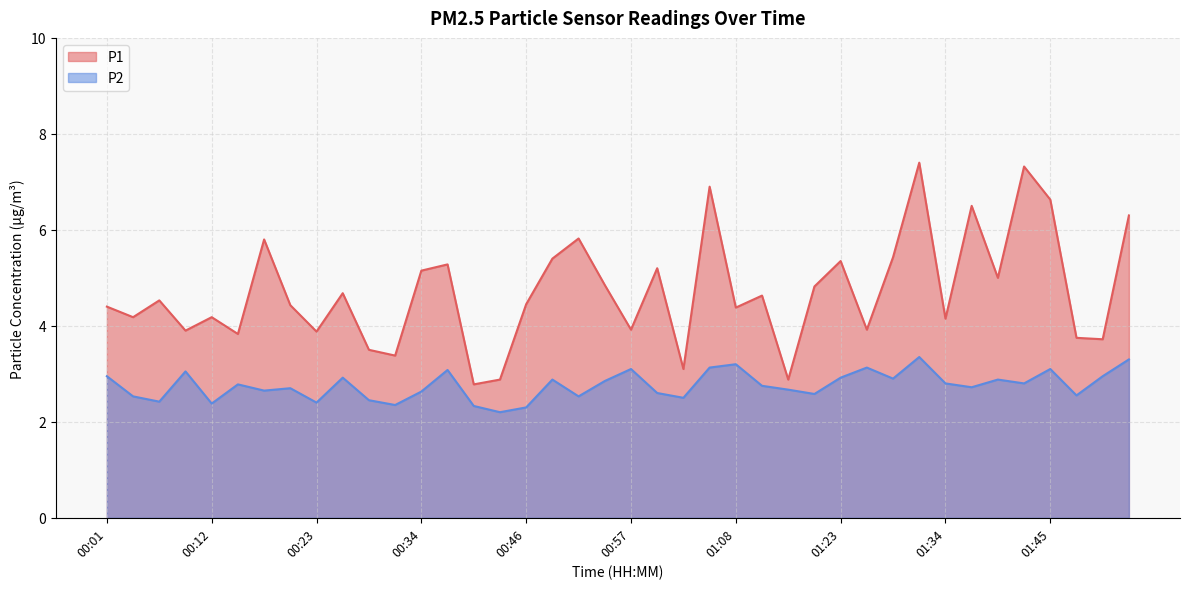

At which label is P2 closest to 2?

00:43